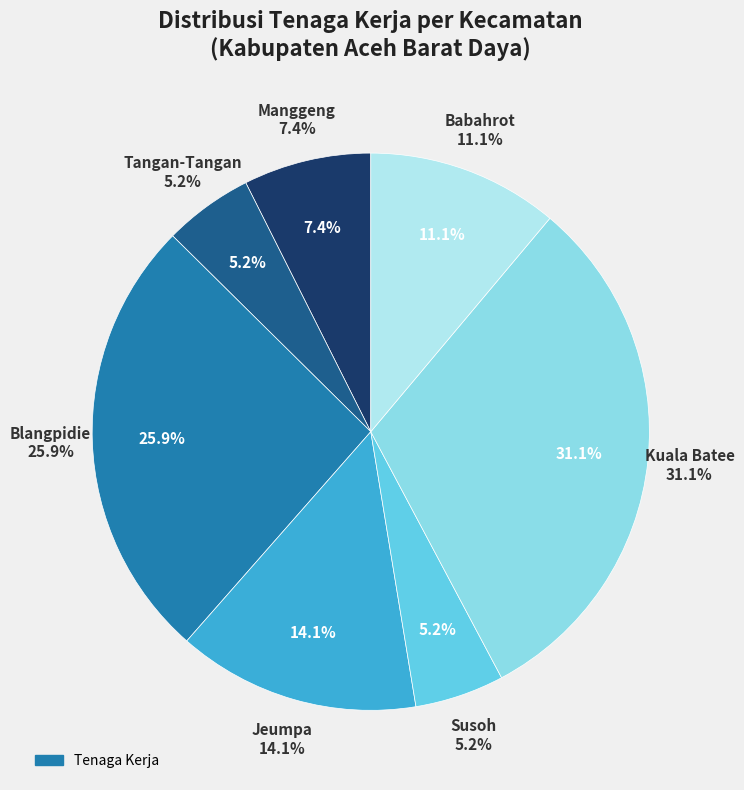

Which category has the smallest portion of the pie?

Tangan-Tangan